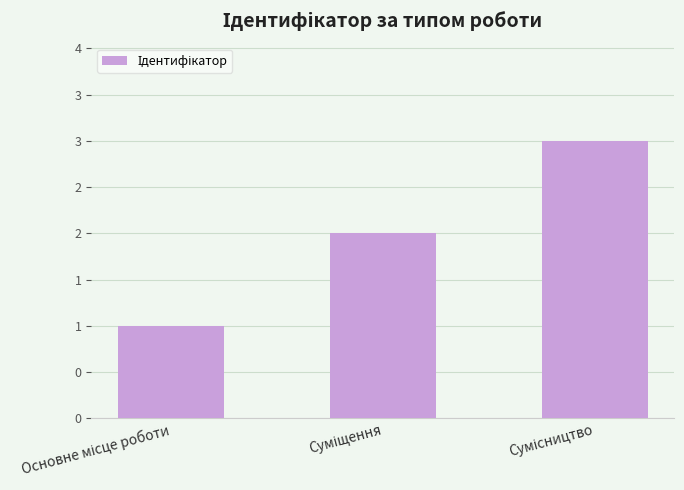

Are the bars horizontal?

No